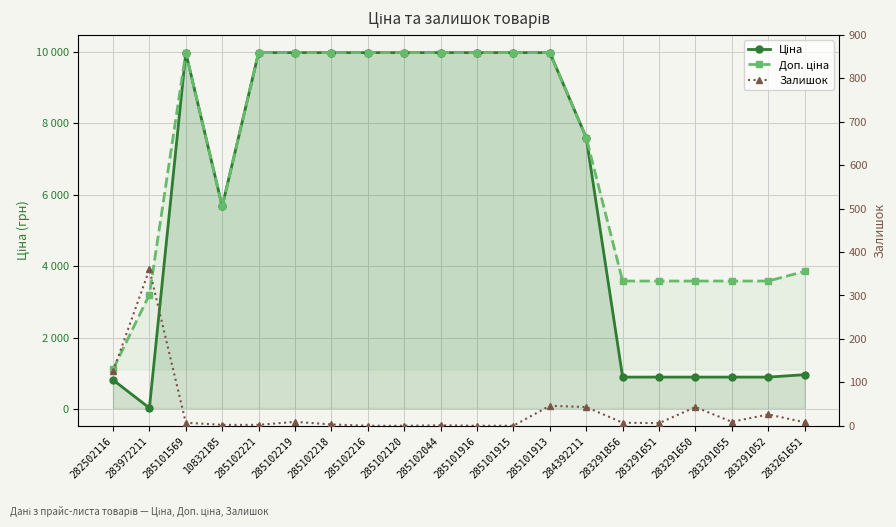

How many times do Залишок and Ціна cross each other?

2